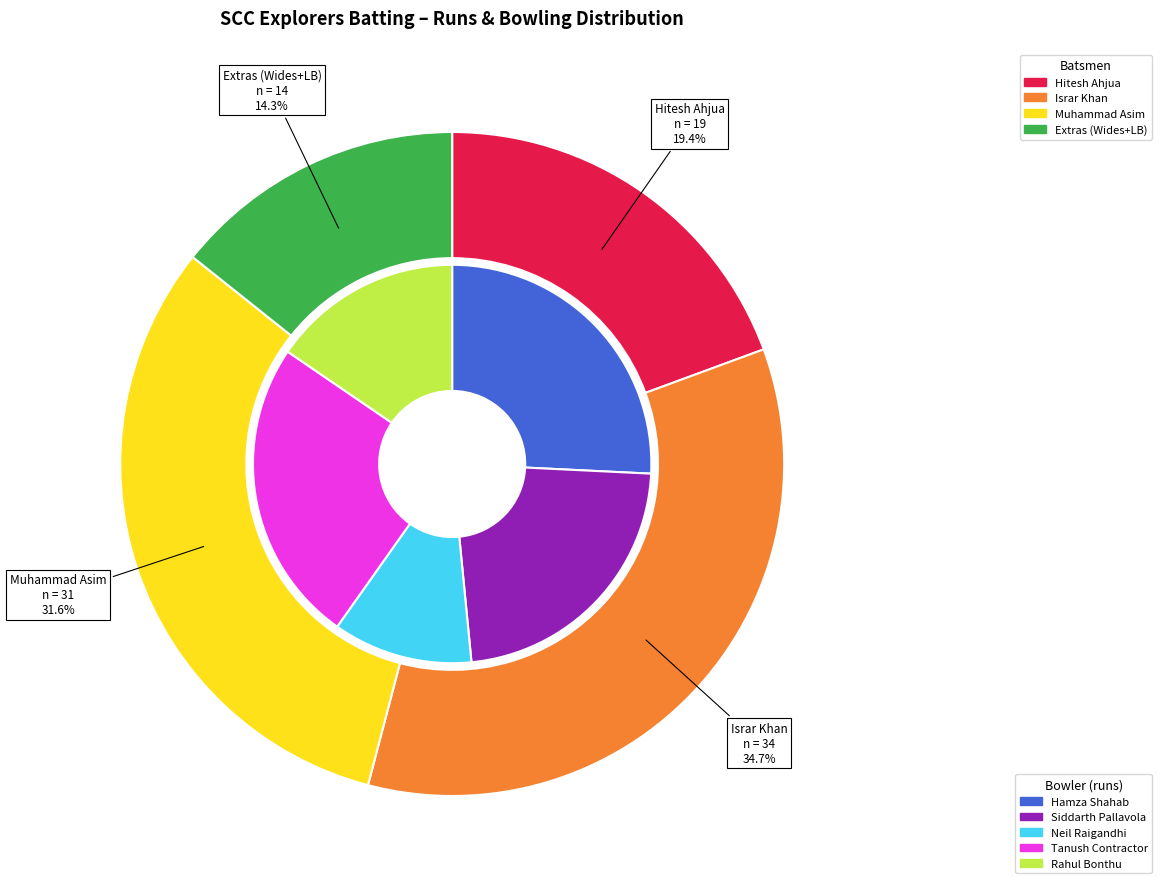

What portion of the pie excludes Brent Benji?

100.0%